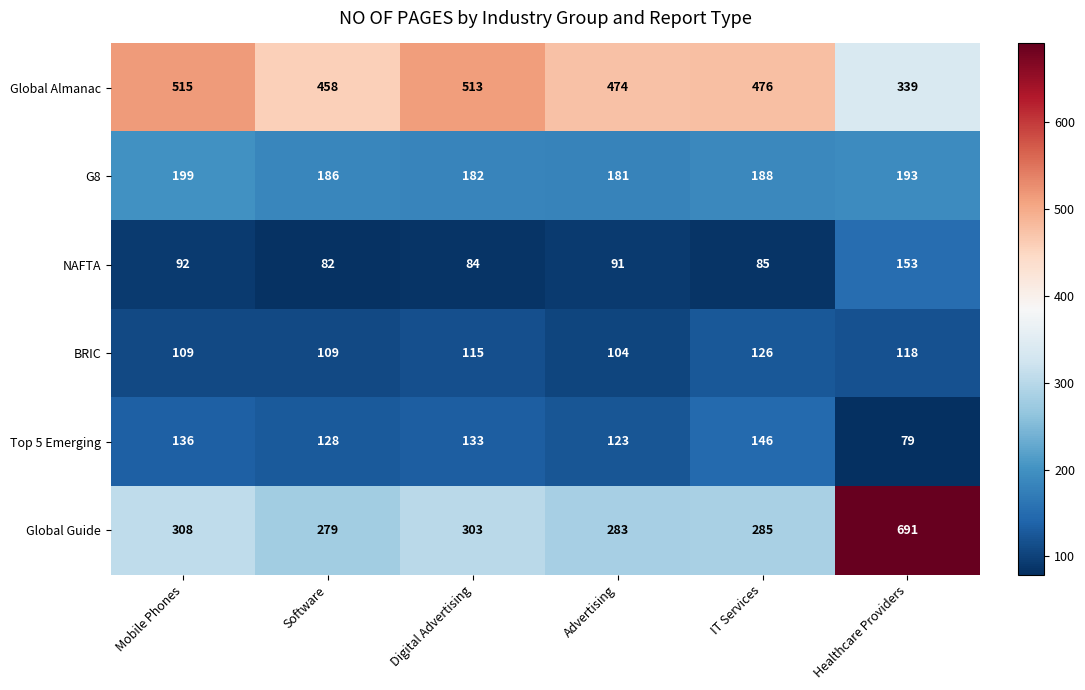

At which category is the sum across all series the highest?

Healthcare Providers